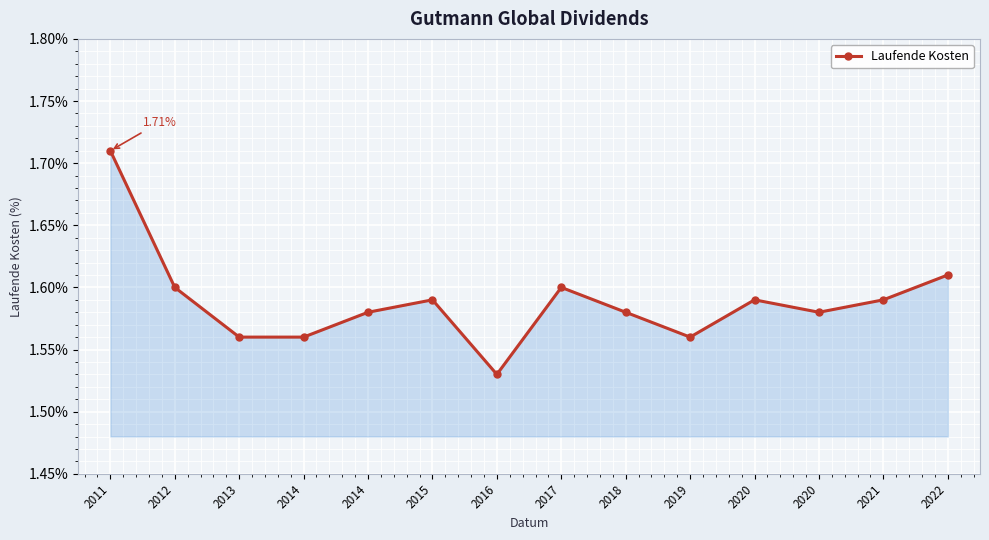

What is the average value?

1.6